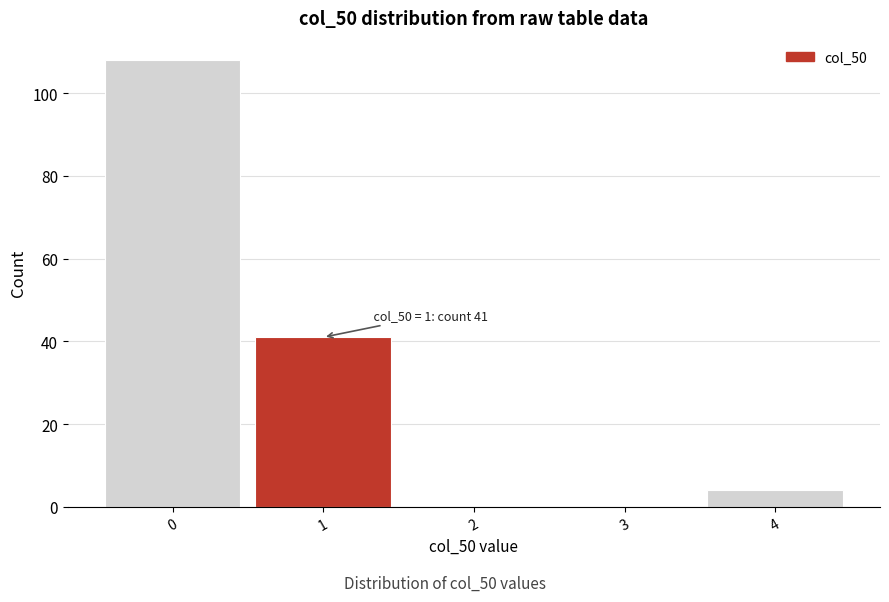

Reading left to right, extract all data points from this chart.

0=108	1=41	2=0	3=0	4=4